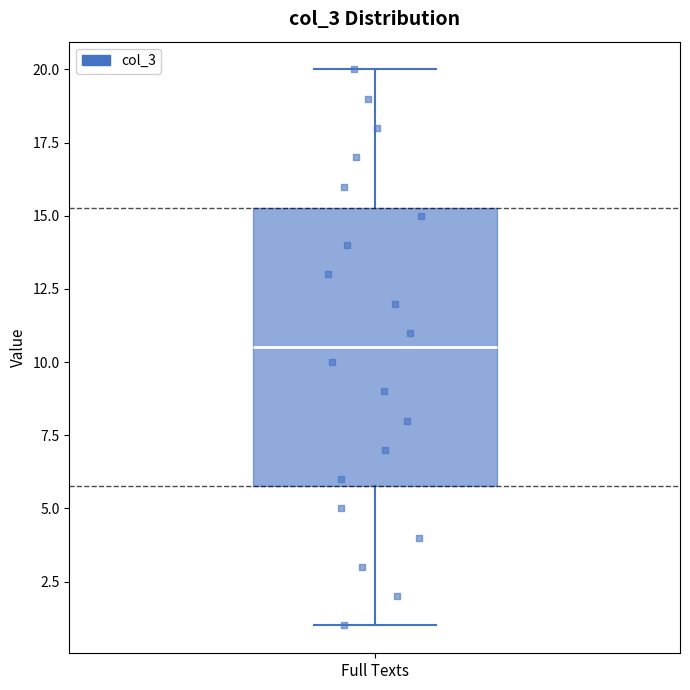

Read this box plot against the y-axis: the position of the median line, the range covered by the box, and the ends of both whiskers. The values are not printed on the chart, so give them approximately, as read against the axis.

median 10.5, box 6.0 to 15.5, whiskers 1.0 to 20.0